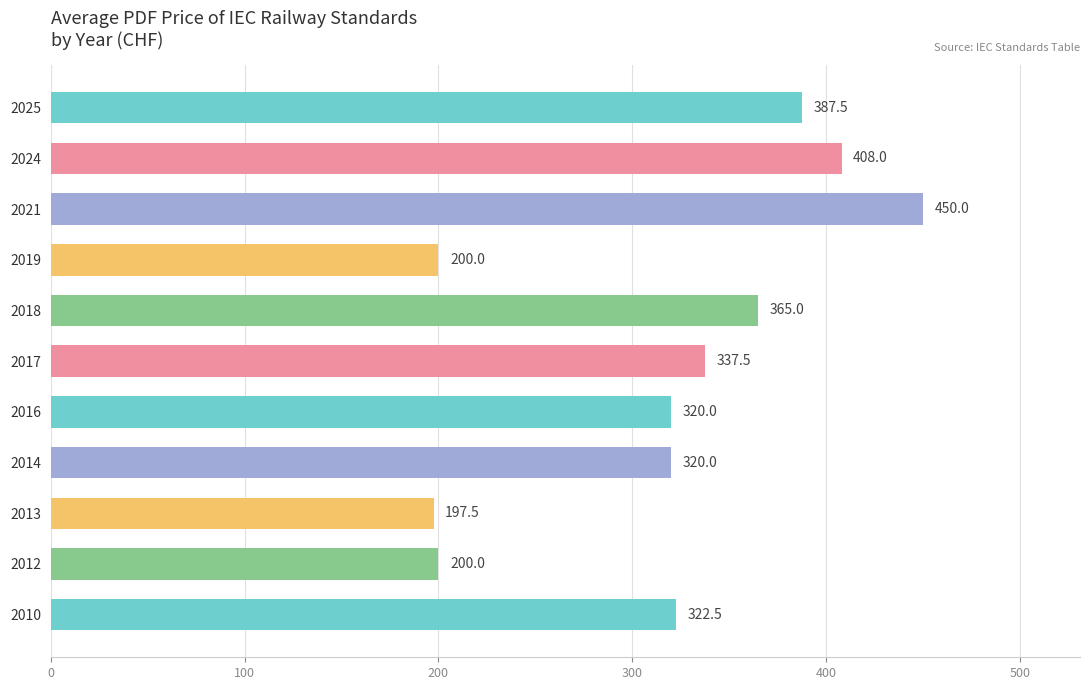

What is the ratio of the value at 2019 to the value at 2017?

0.6